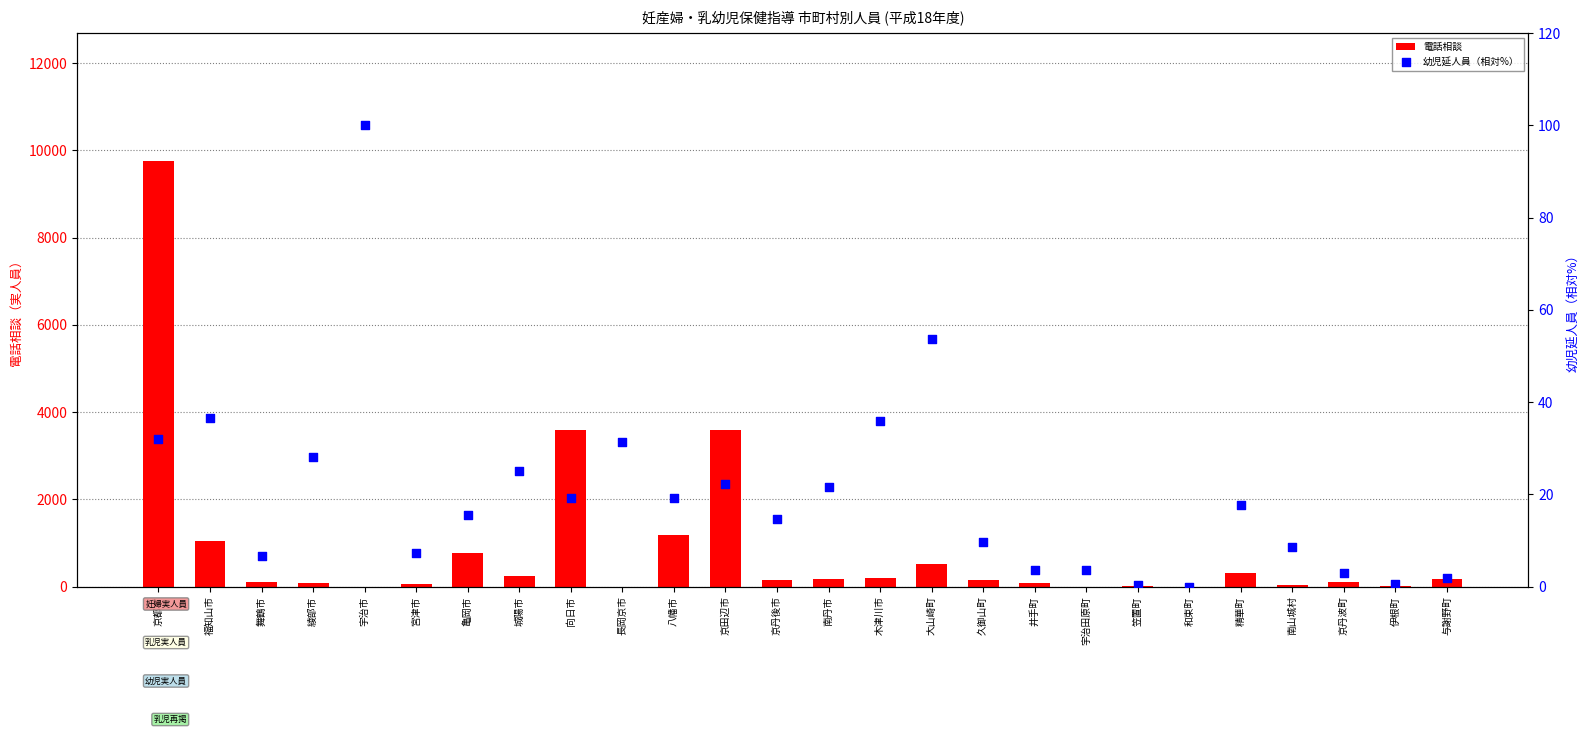

What is the total value across all series at 宇治田原町?

3.5